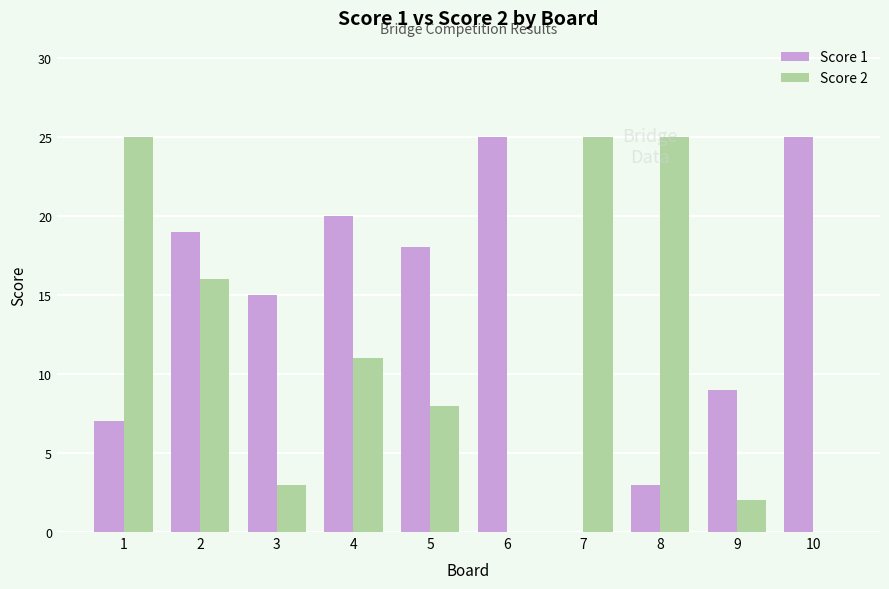

Is the value of Score 1 at 10 greater than the value of Score 2 at 2?

Yes